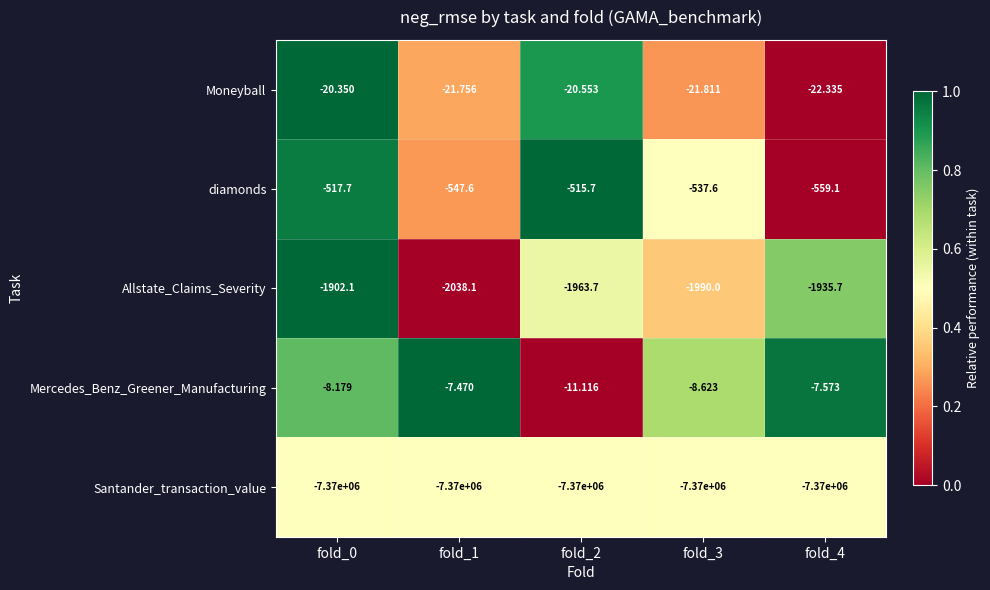

Is the value of diamonds at fold_3 greater than the value of Santander_transaction_value at fold_4?

Yes